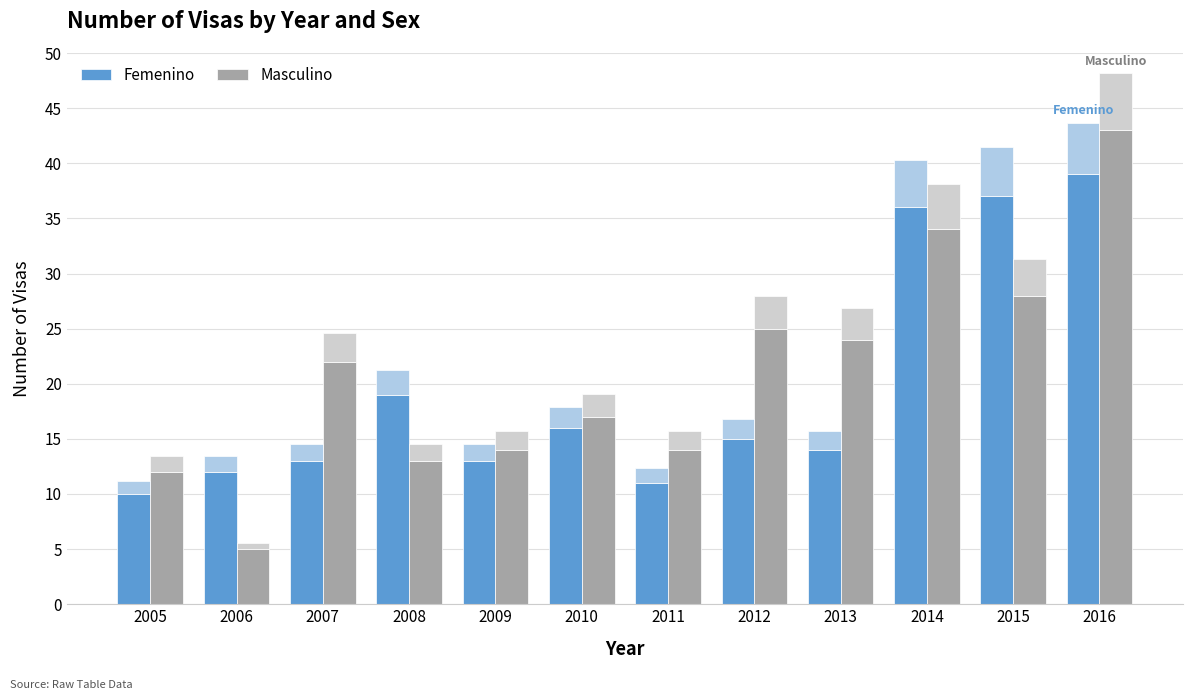

What is the sum of all Femenino values?

235